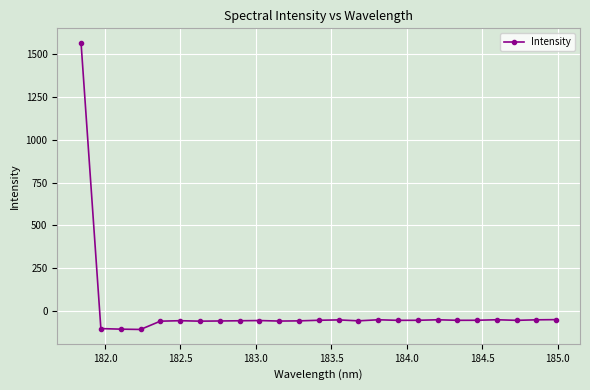

What is the minimum value shown in the chart?

-107.6